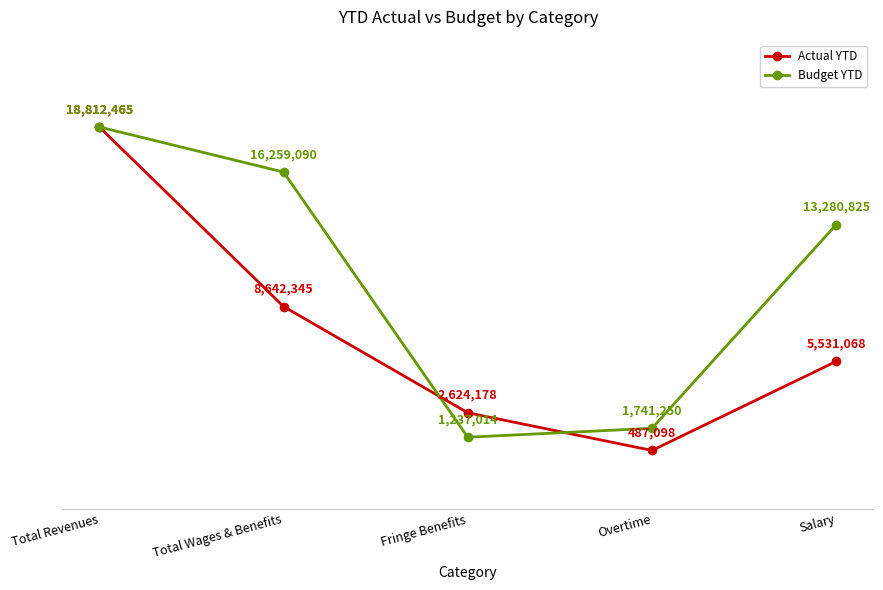

What is the label of the 3rd point from the left?

Fringe Benefits